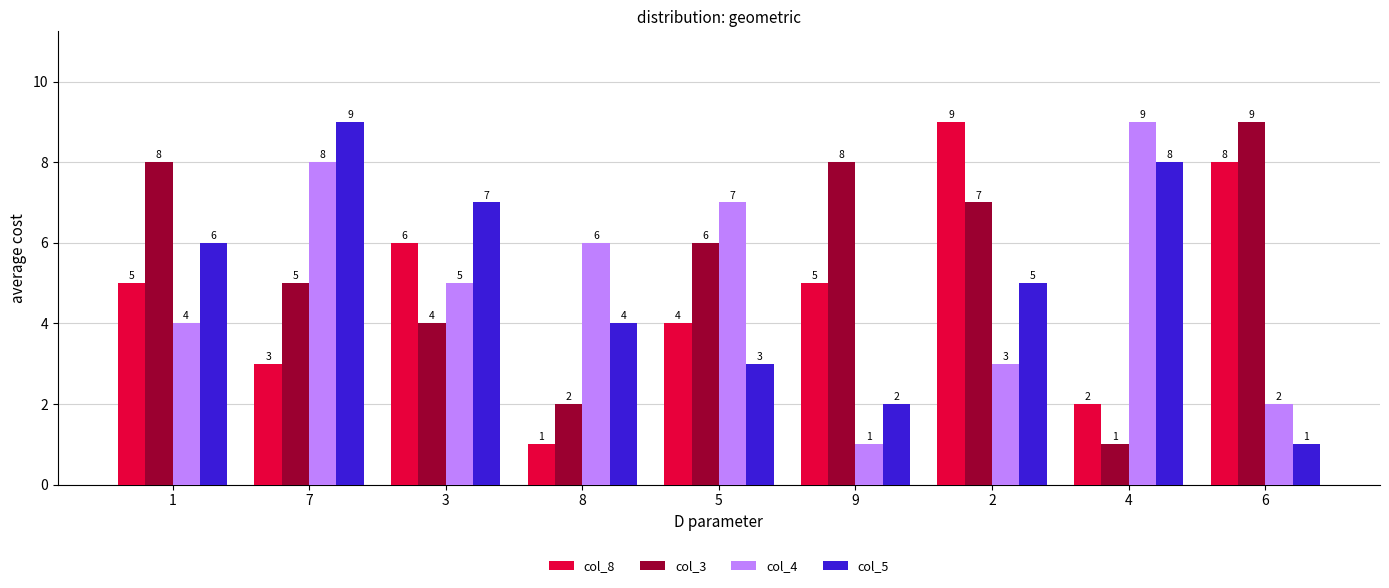

What is the average value of the col_3 series?

6